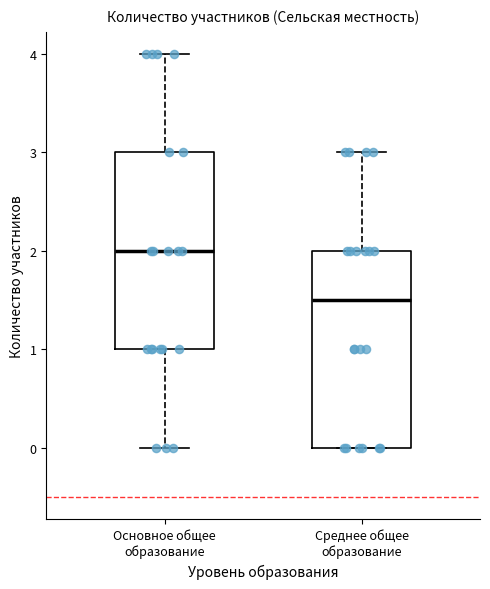

Reading left to right, read every box against the y-axis: the position of its median line, the range the box covers, and the ends of its whiskers. The values are not printed on the chart, so give them approximately, as read against the axis.

Основное общее образование: median 2.0, box 1.0 to 3.0, whiskers 0.0 to 4.0
Среднее общее образование: median 1.5, box 0.0 to 2.0, whiskers 0.0 to 3.0